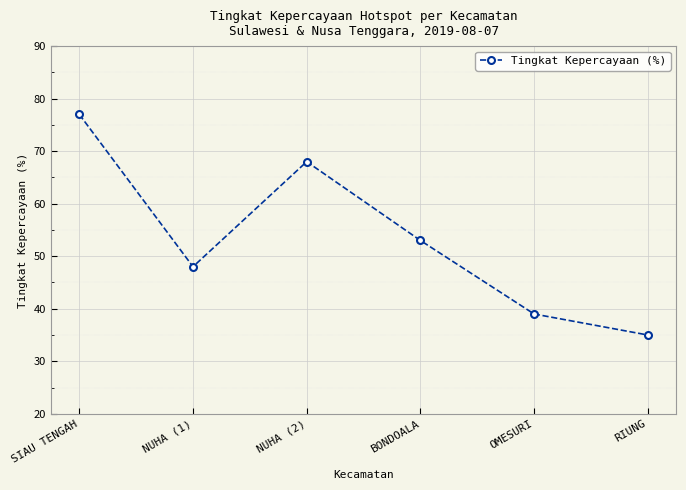

Between NUHA (2) and BONDOALA, which is larger?

NUHA (2)